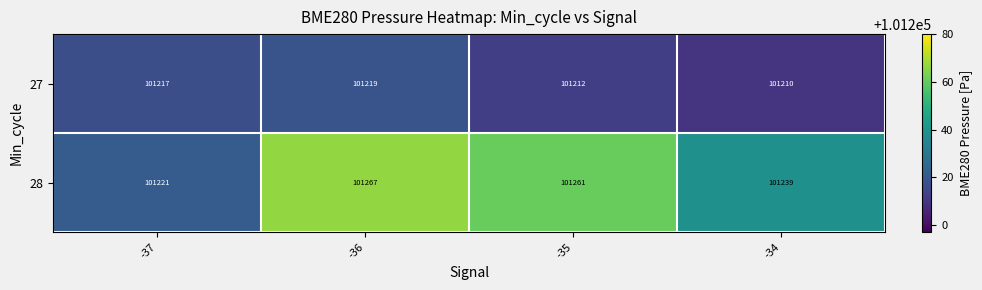

Rank the series by their average value, from highest to lowest.

28, 27